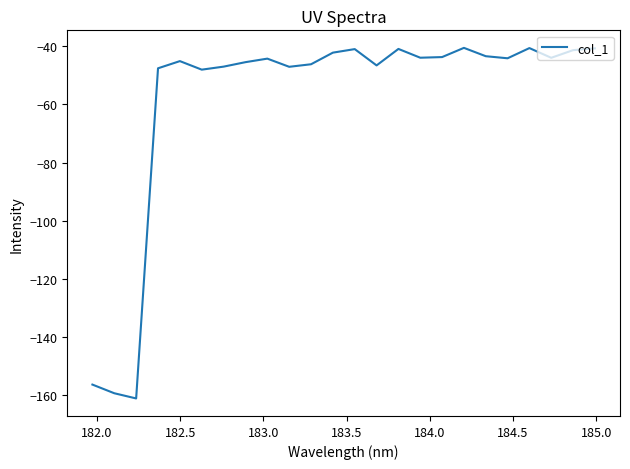

What is the smallest value displayed?

-161.0